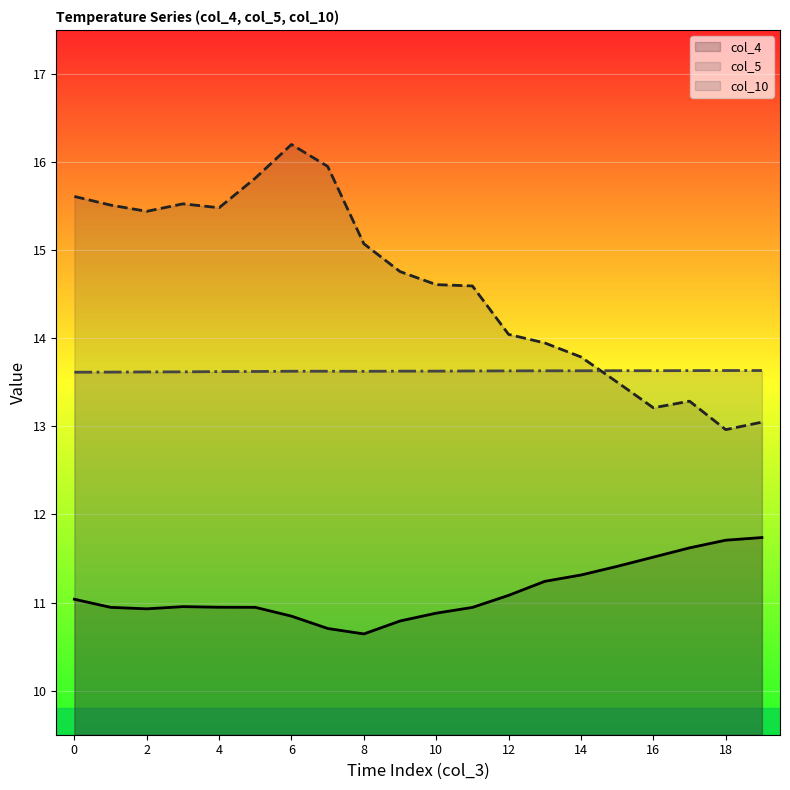

Which category has the lowest value in the col_5 series?

18